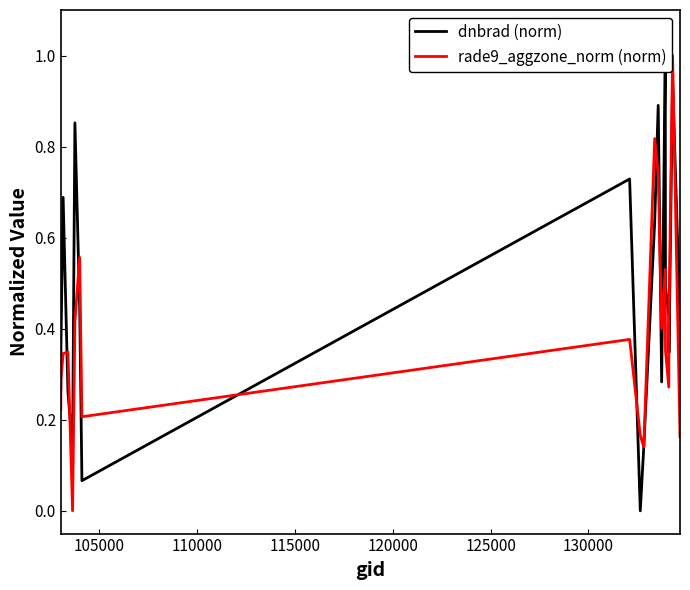

What is the maximum value for rade9_aggzone_norm (norm)?

1.0